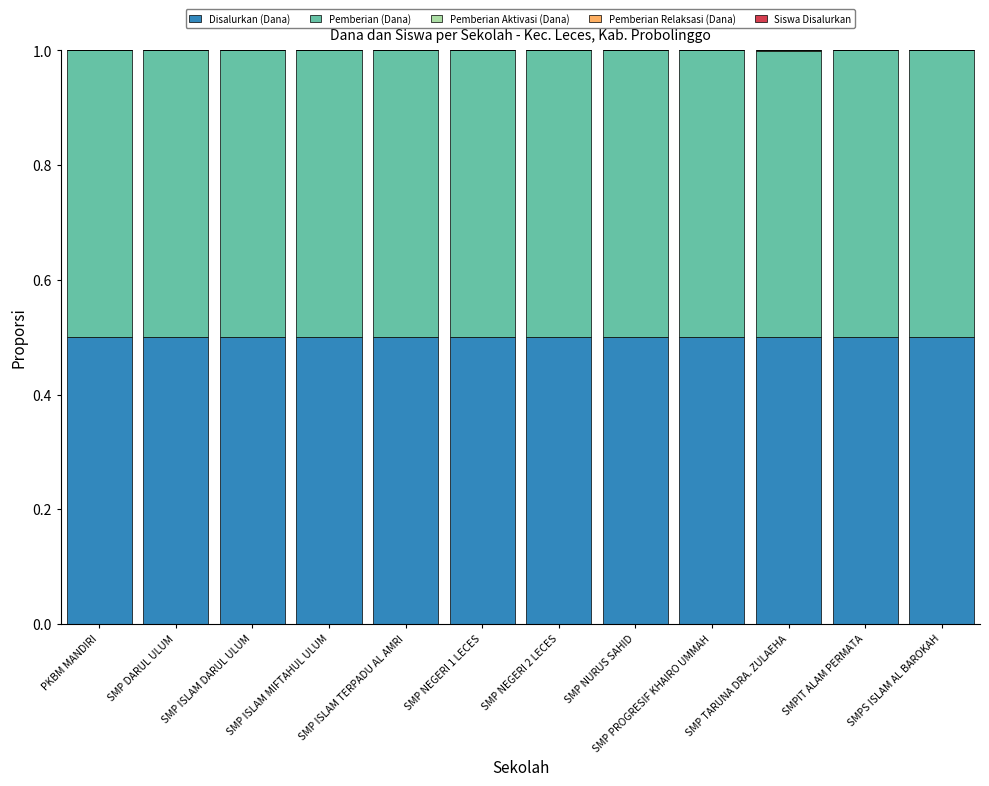

What is the highest value of the Disalurkan (Dana) series?

0.5